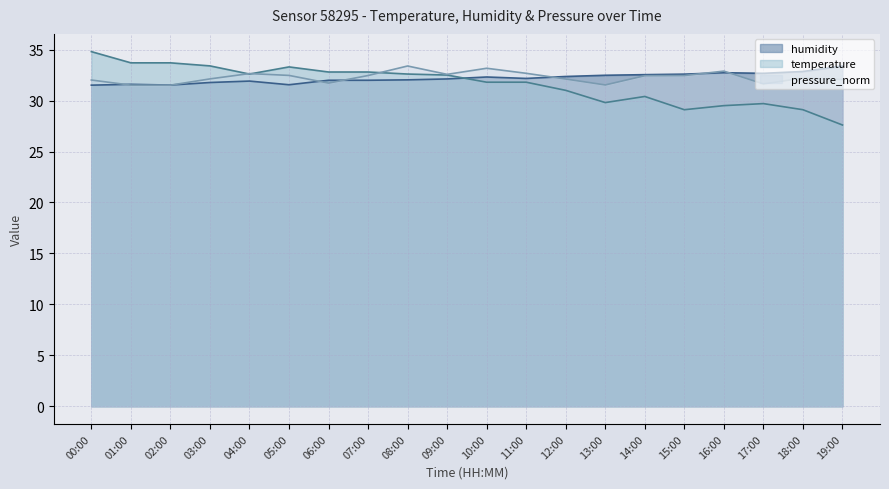

Which category has the highest value in the temperature series?

00:00